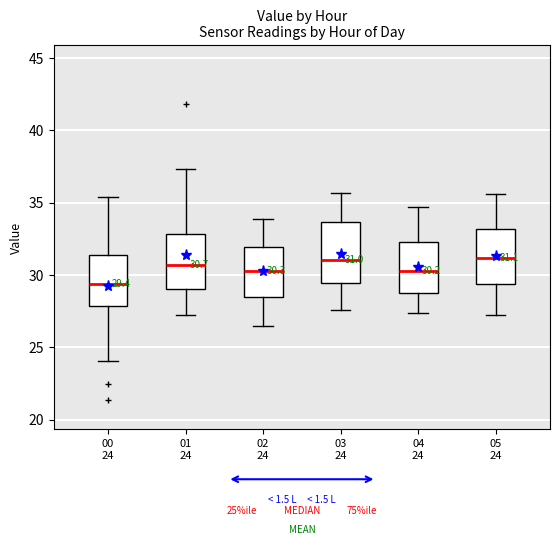

Which box has the lowest median line?

00 24